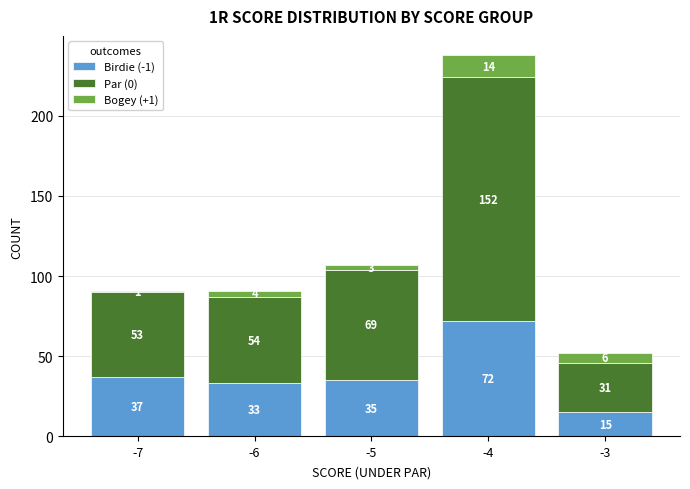

How many bars are there in total?

5